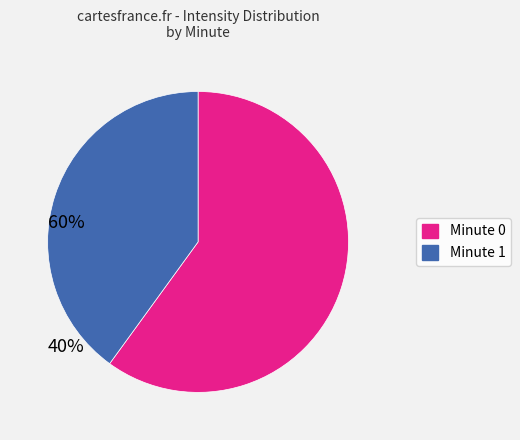

Which category has the biggest portion of the pie?

Minute 0